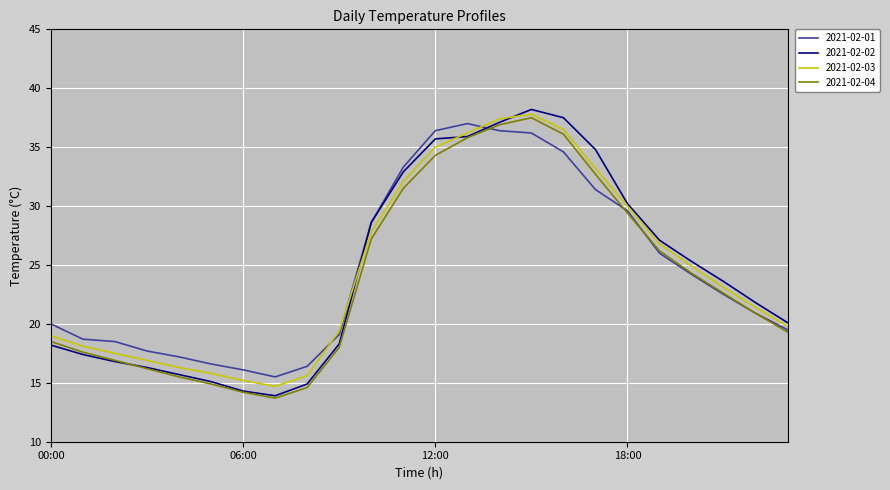

Which series has the widest spread of values?

2021-02-02